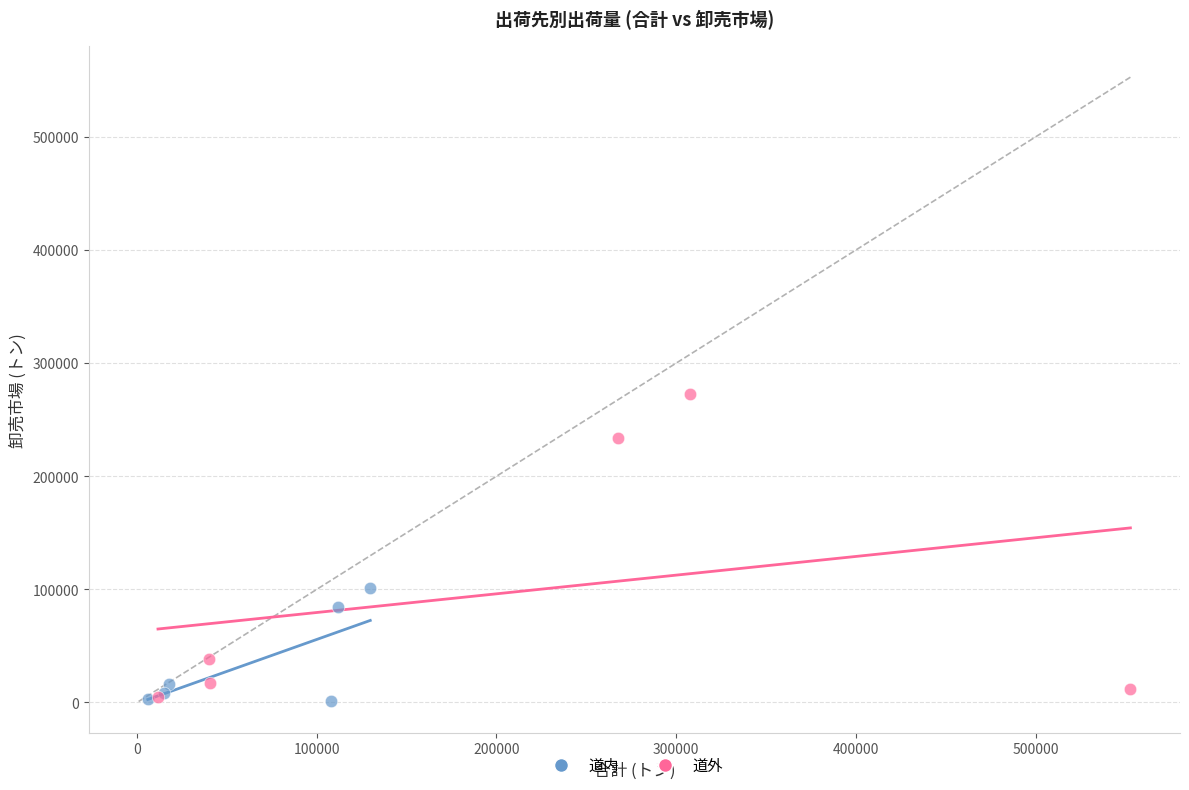

Which series contains the highest Y value?

道外